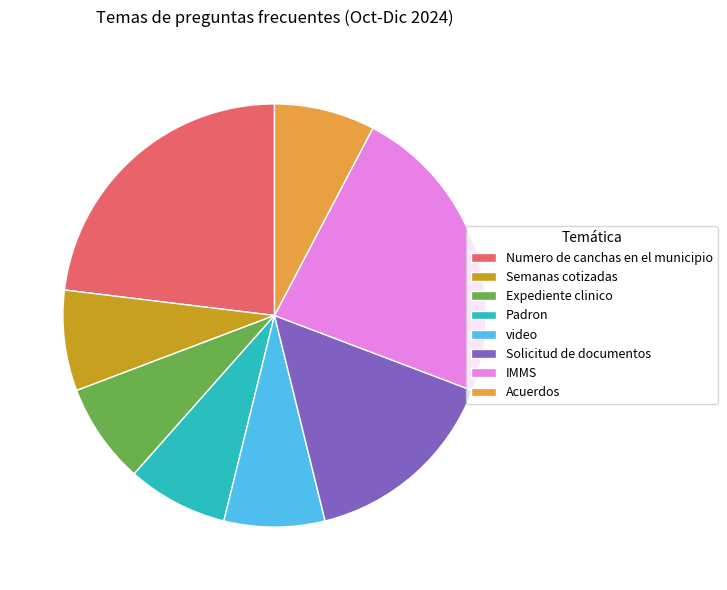

What is the ratio of the value at Numero de canchas en el municipio to the value at Padron?

3.0